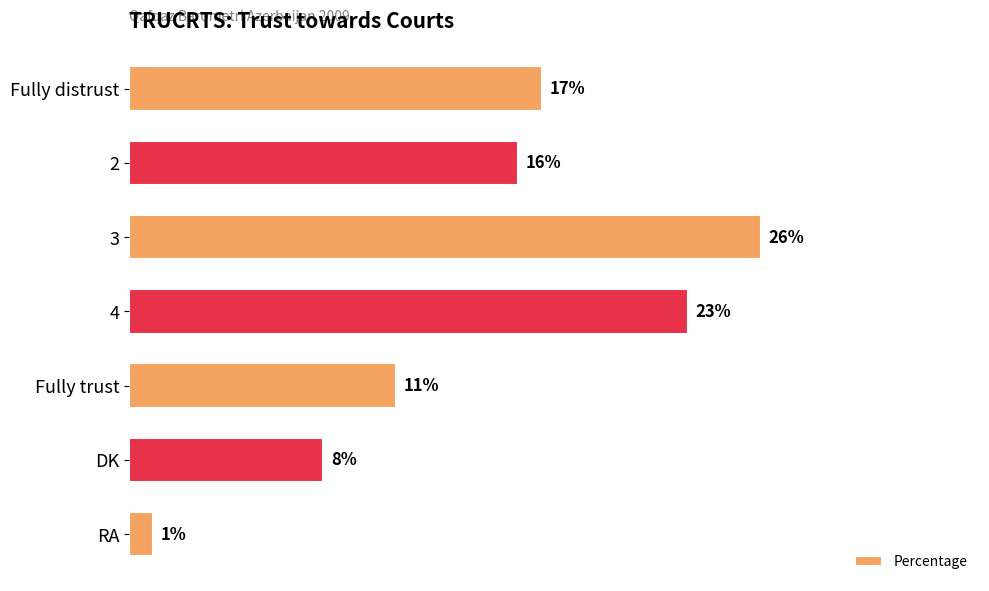

Rank the categories by value from lowest to highest.

RA, DK, Fully trust, 2, Fully distrust, 4, 3